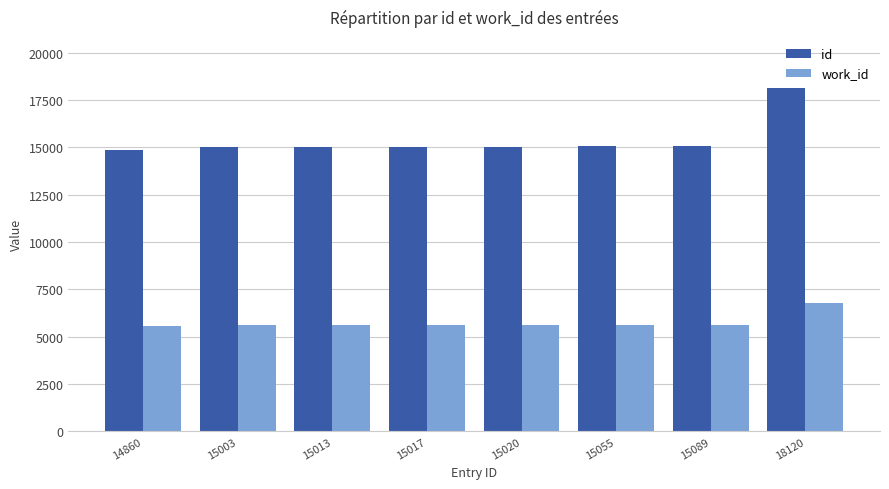

Which category has the highest value in the id series?

18120